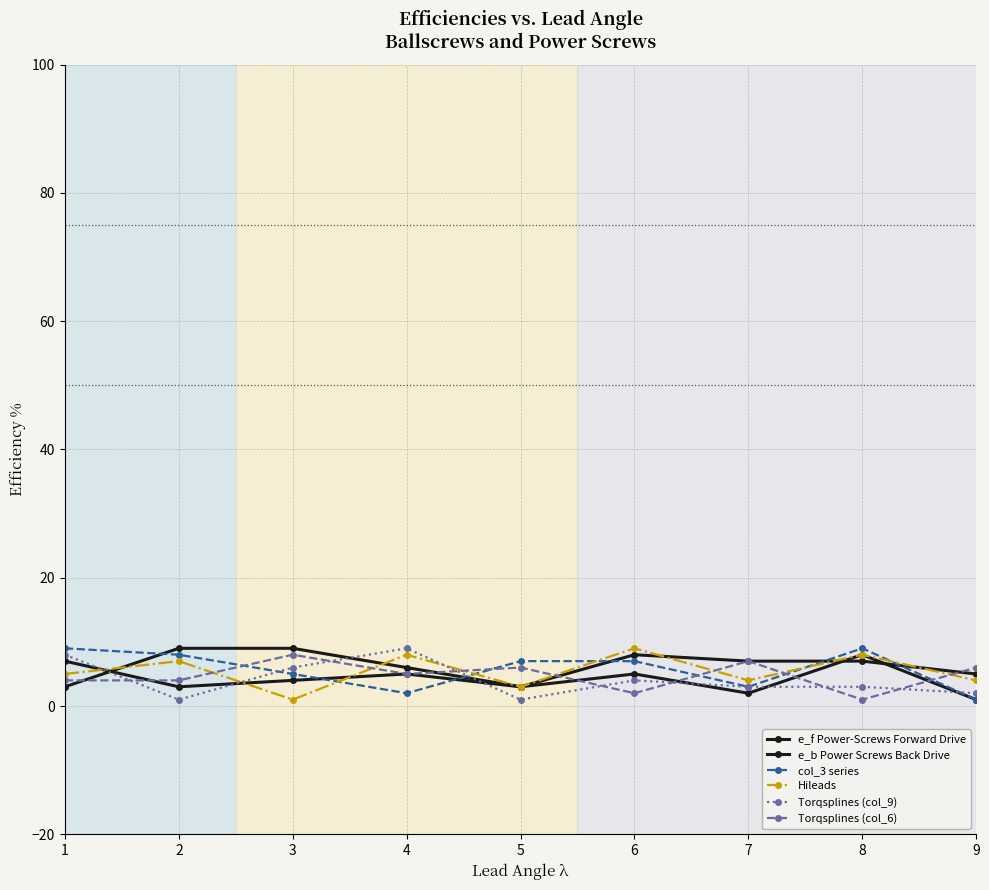

Reading right to left, transcribe all the data shown in this chart.

e_f Power-Screws Forward Drive: 1	8	2	5	3	5	4	3	7
e_b Power Screws Back Drive: 5	7	7	8	3	6	9	9	3
col_3 series: 1	9	3	7	7	2	5	8	9
Hileads: 4	8	4	9	3	8	1	7	5
Torqsplines (col_9): 2	3	3	4	1	9	6	1	8
Torqsplines (col_6): 6	1	7	2	6	5	8	4	4